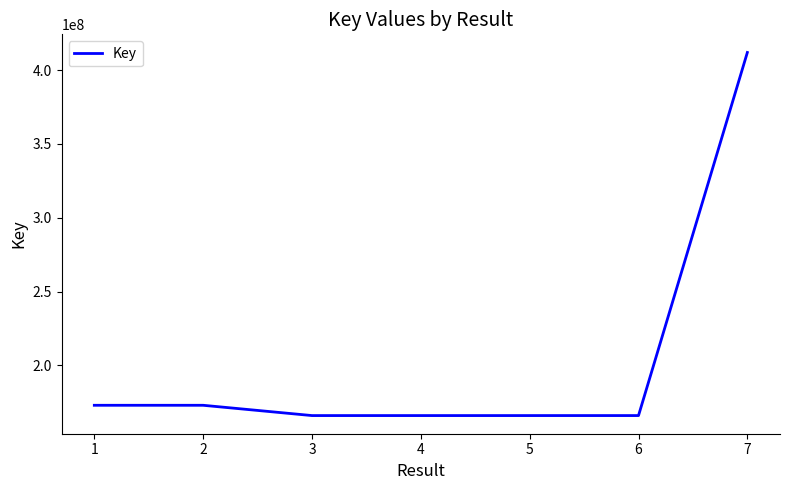

What is the ratio of the value at 3 to the value at 1?

1.0